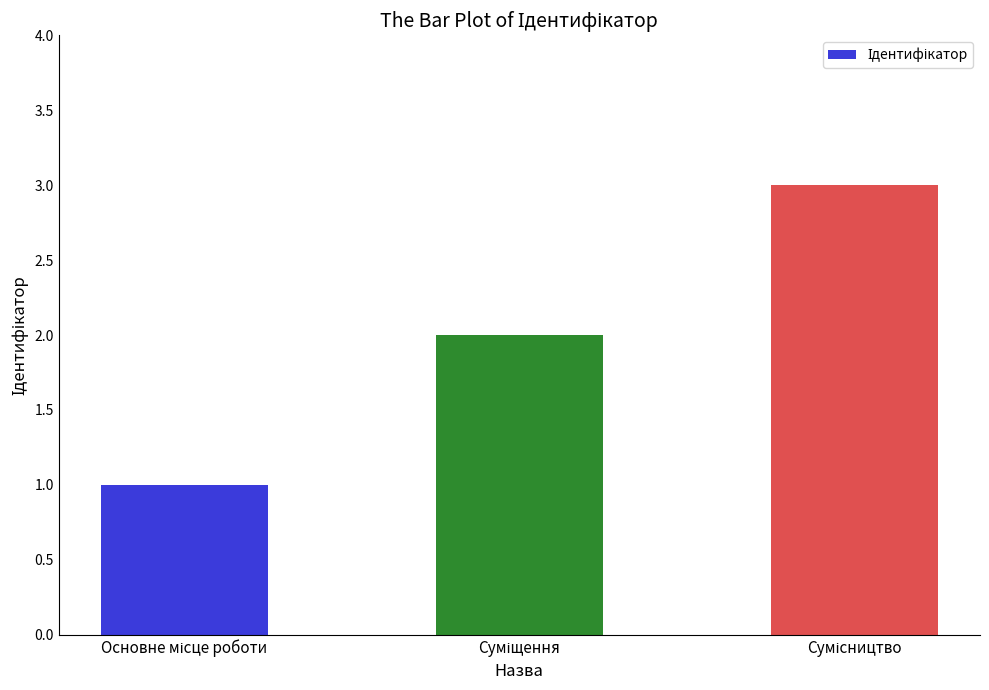

Count the number of data series in this chart.

1